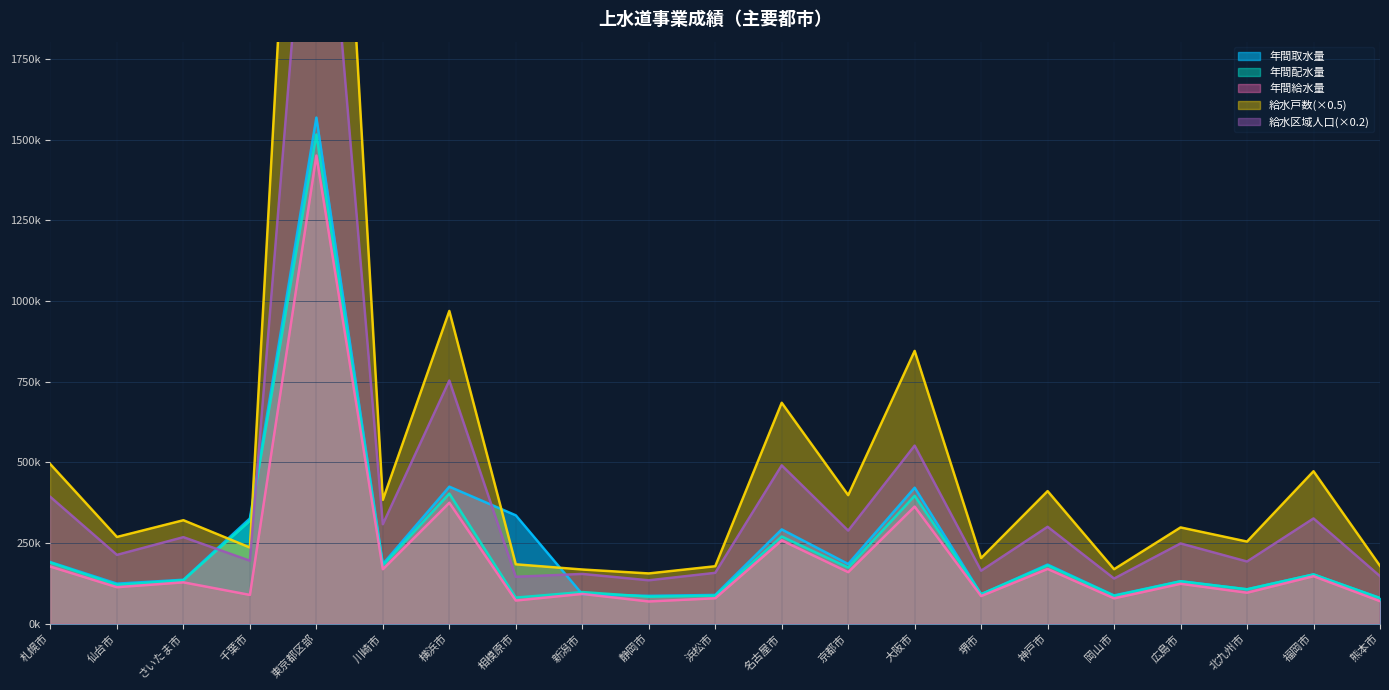

True or false: 給水戸数 and 年間給水量 cross at least once.

False